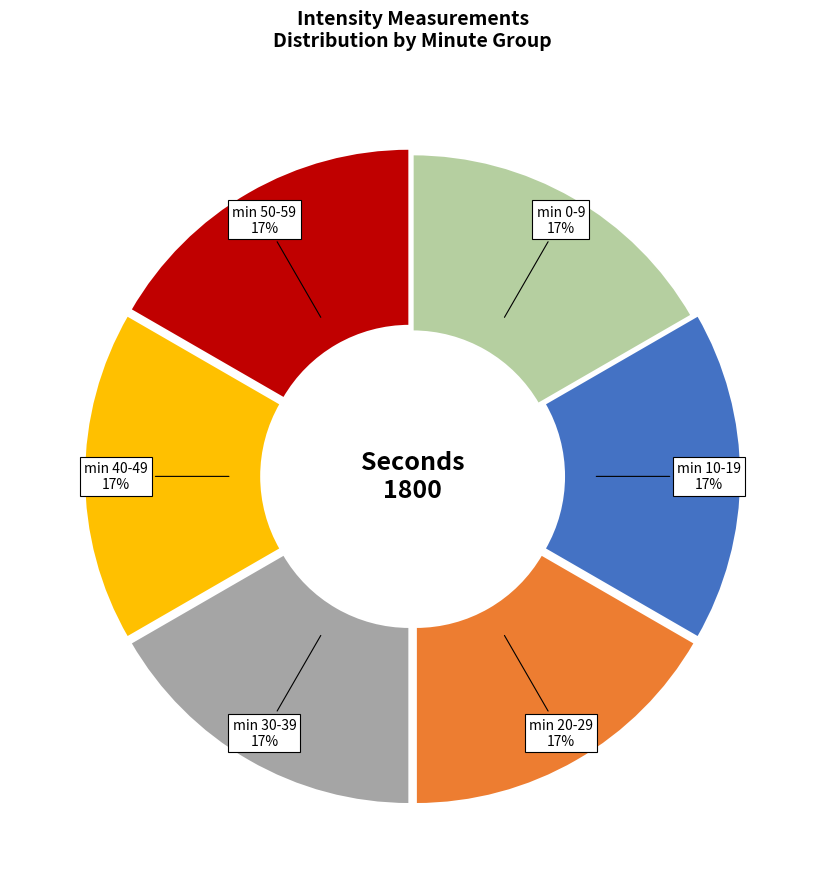

Is the sum of min 0-9 and min 50-59 greater than half?

No